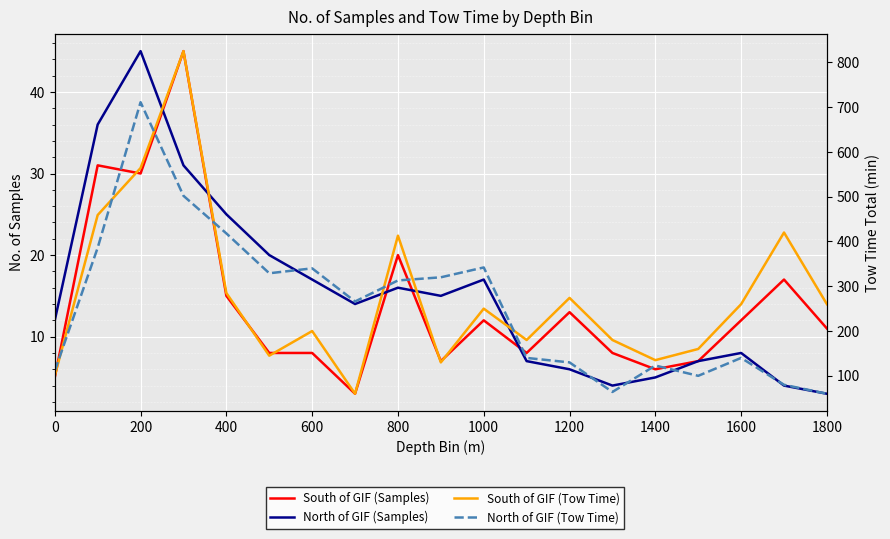

At how many categories does at least one series exceed 619?

2